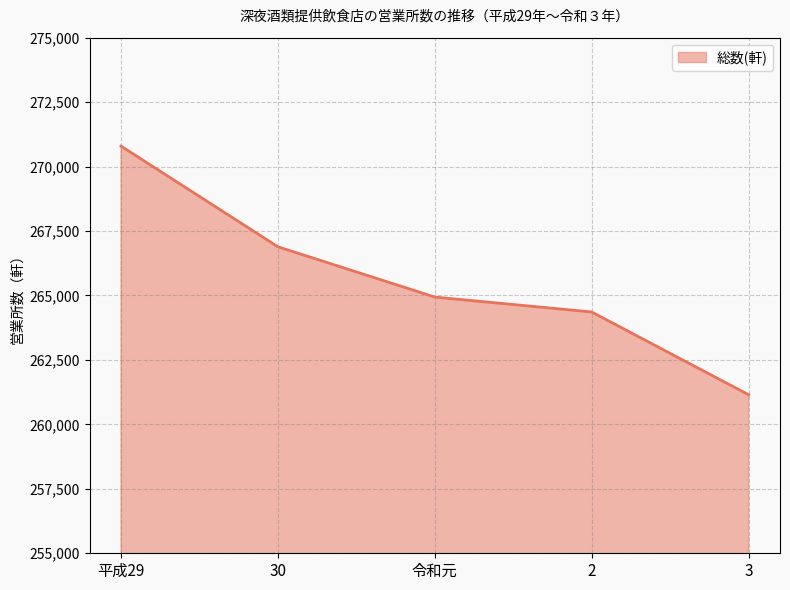

True or false: the data shows 270793 at 平成29.

True